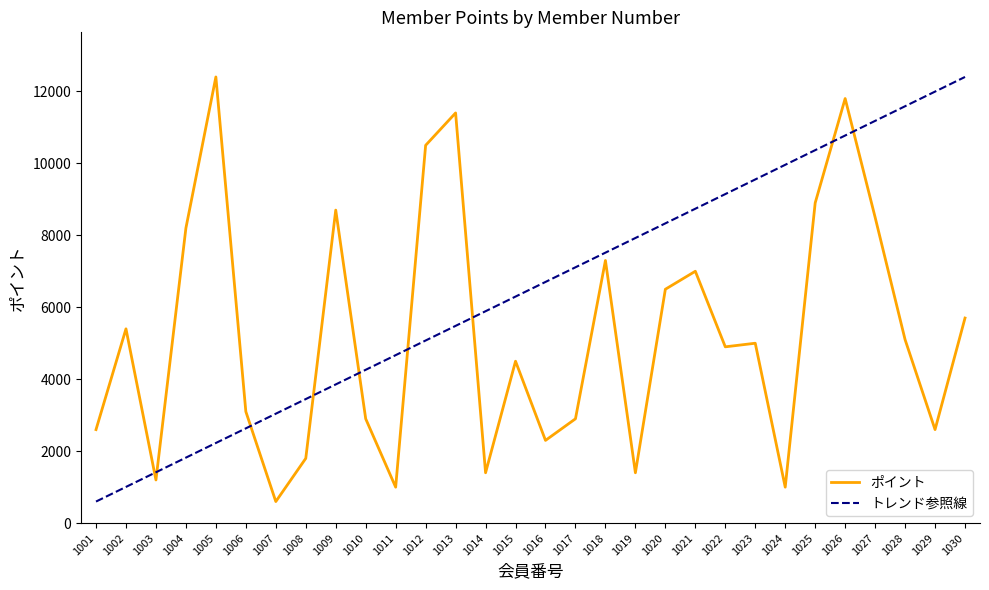

At which category does ポイント reach its first local peak?

1002